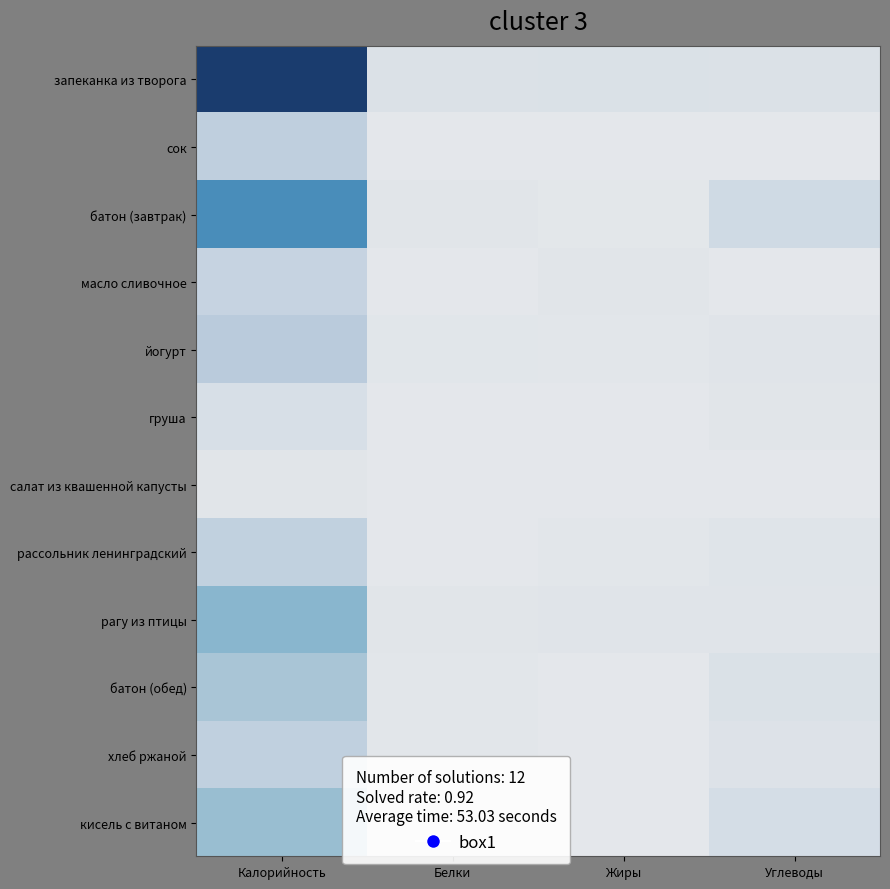

Rank the series at Жиры from lowest to highest value.

груша, кисель с витаном, салат из квашенной капусты, сок, хлеб ржаной, батон (обед), батон (завтрак), йогурт, рассольник ленинградский, масло сливочное, рагу из птицы, запеканка из творога